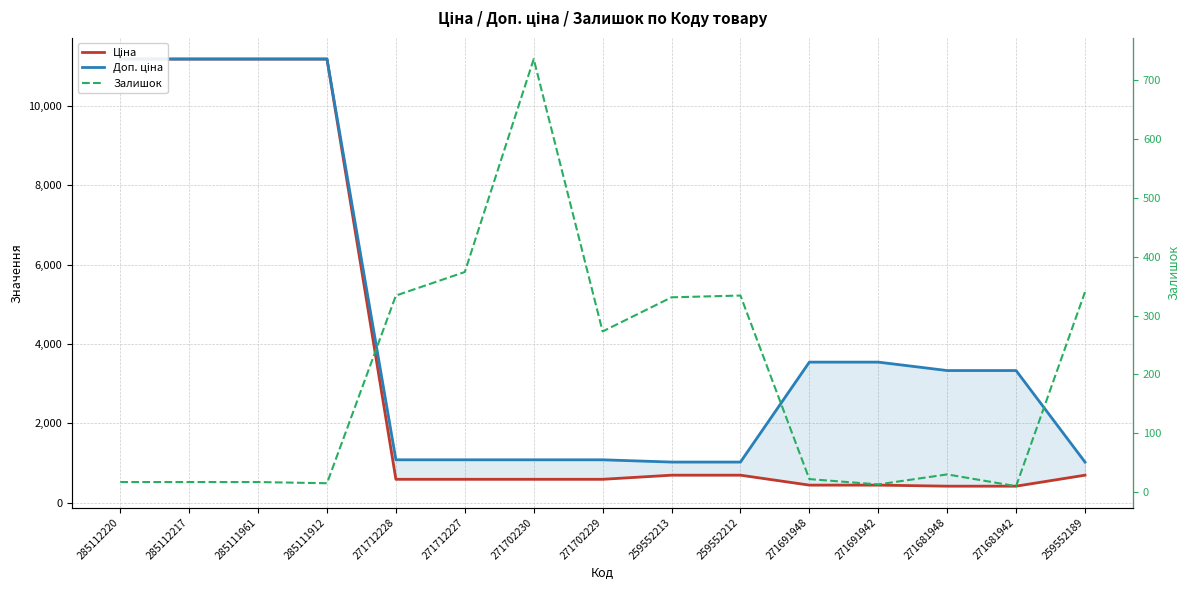

What position from the right is 285112220?

15